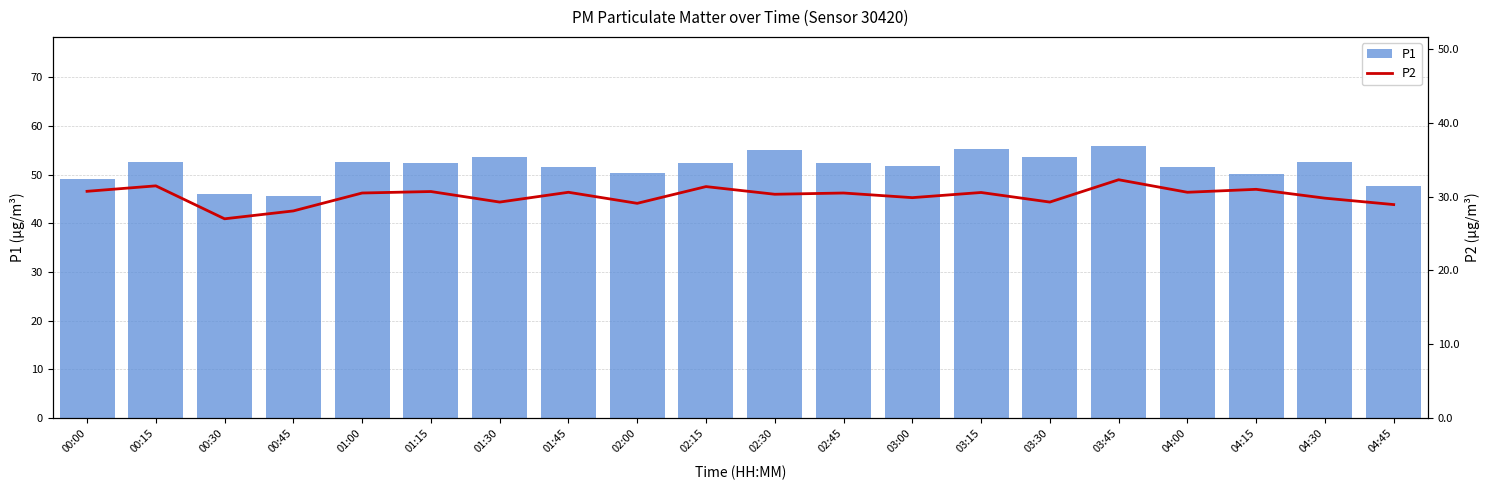

What is the lowest value of the P2 series?

27.0